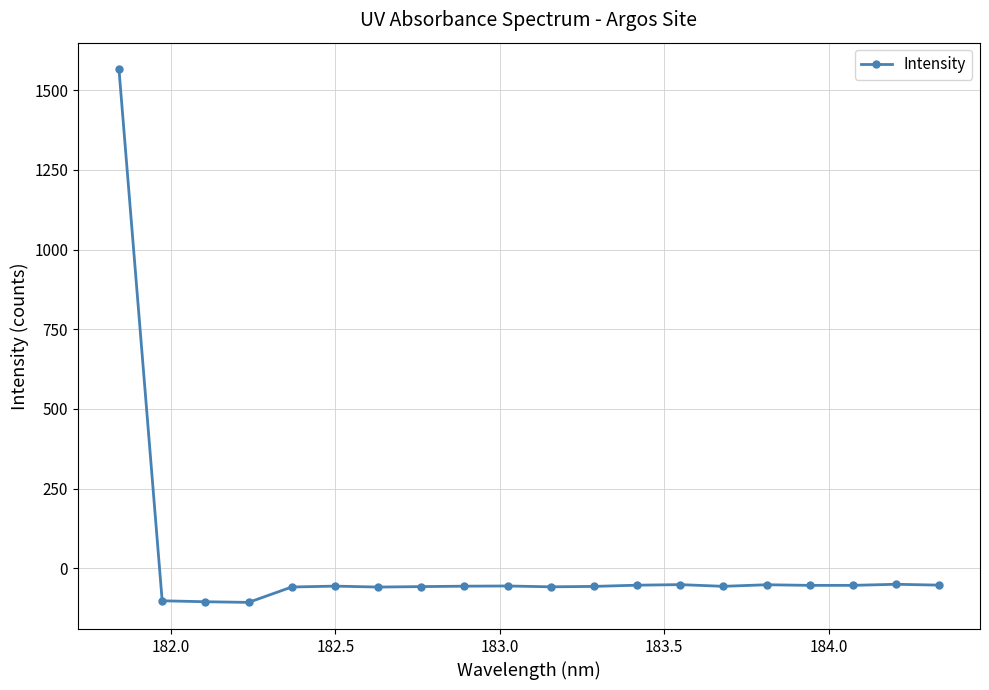

What is the maximum value shown in the chart?

1566.1